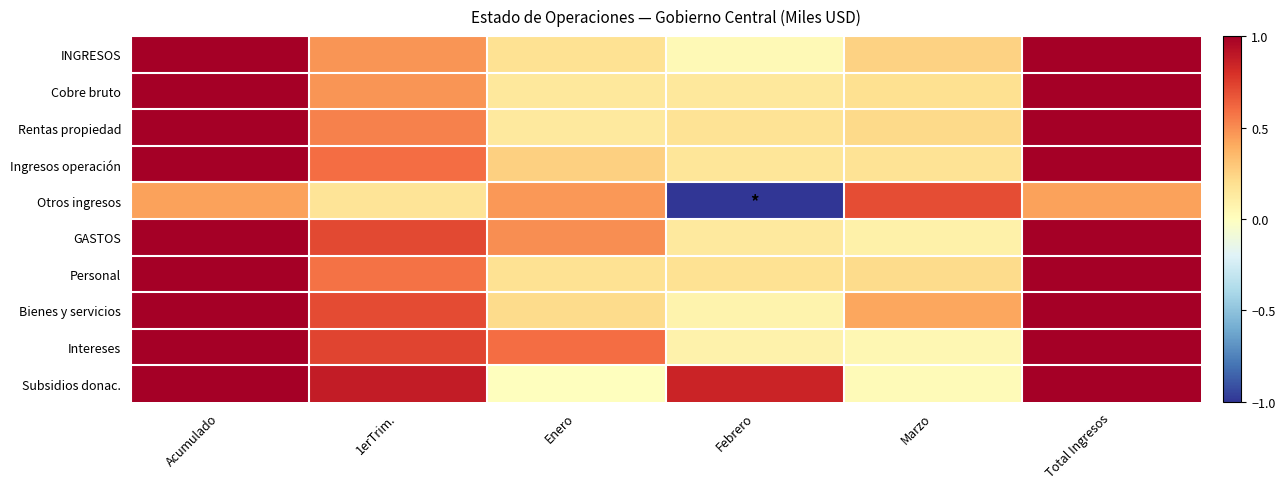

How many series are shown in this chart?

10